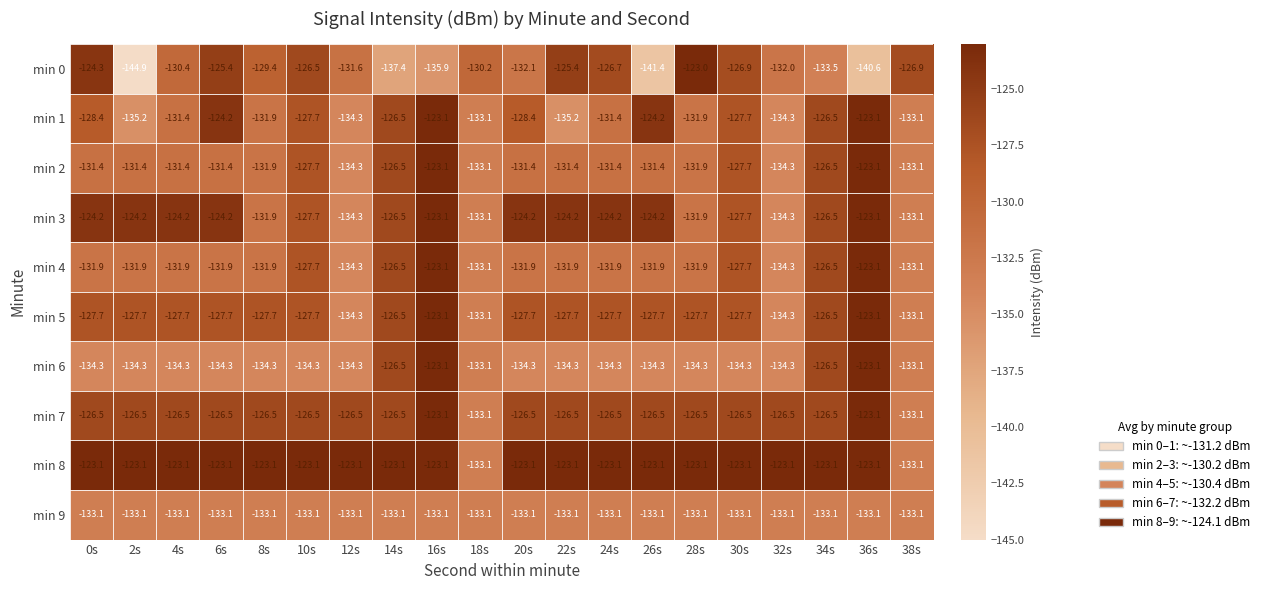

What is the difference between the min 7 values at 38s and 4s?

6.6